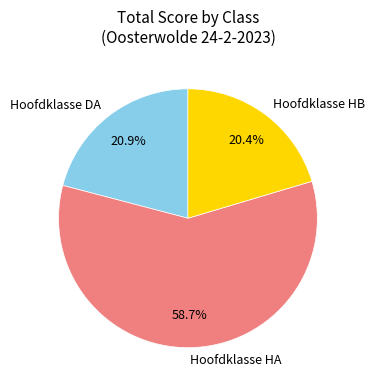

Combined, do Hoofdklasse HA and Hoofdklasse HB account for over 50%?

Yes